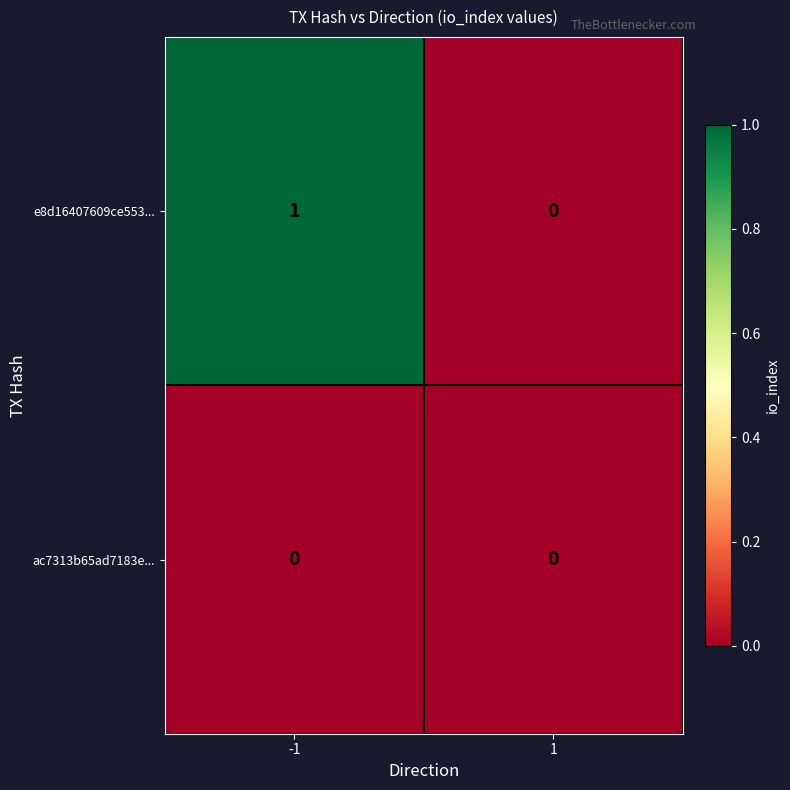

Which series changed the most between -1 and 1?

e8d16407609ce553...